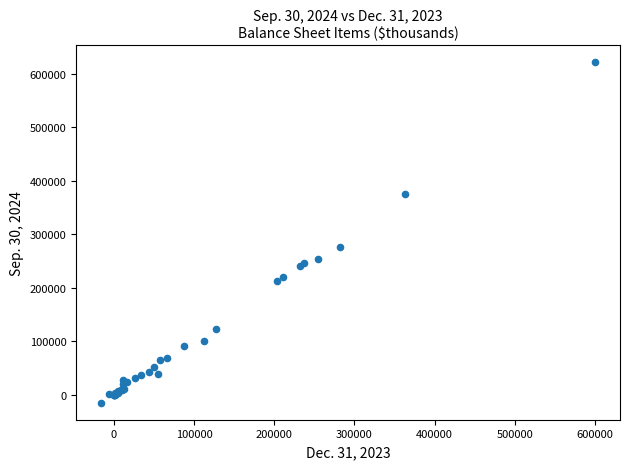

What Y value in the scatter plot is closest to 303569?

276266